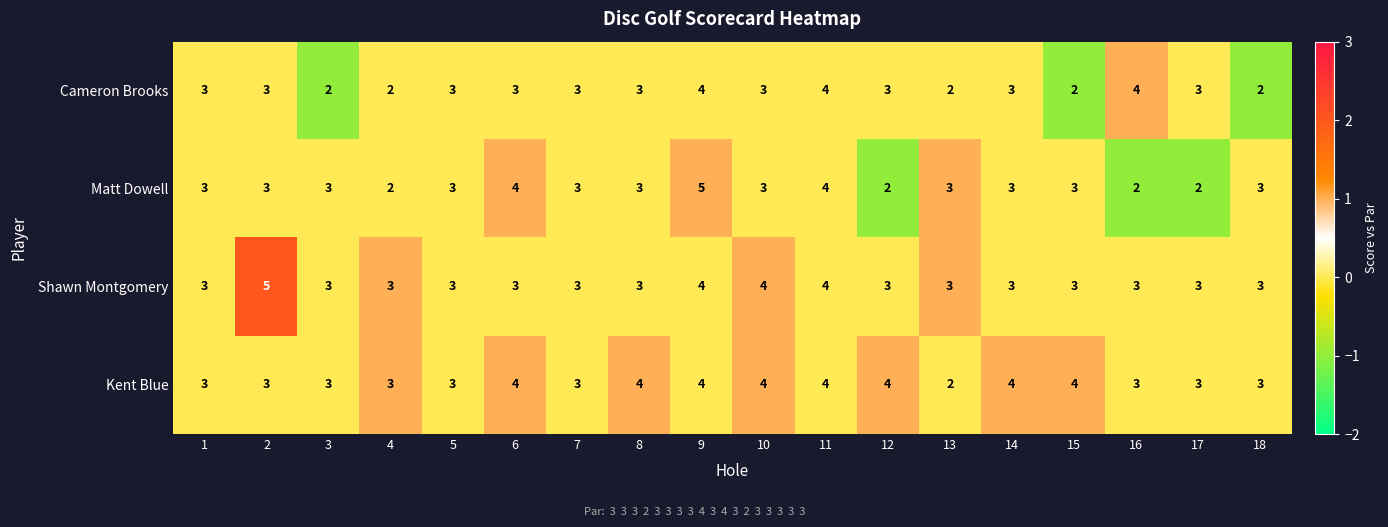

What is the minimum value shown in the chart?

2